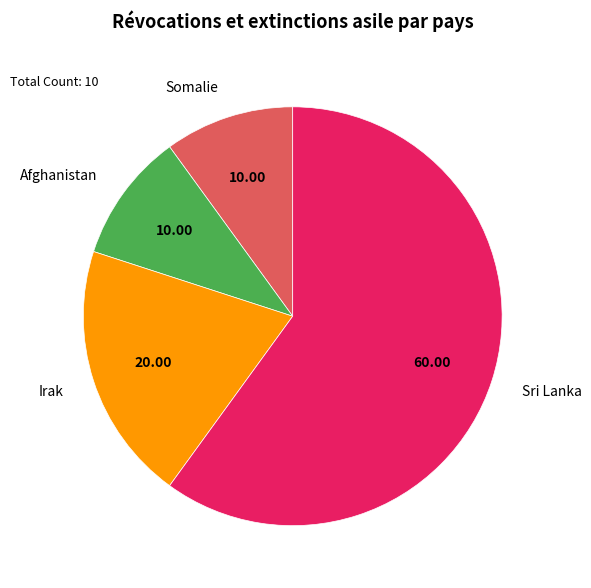

What is the ratio of the value at Irak to the value at Somalie?

2.0